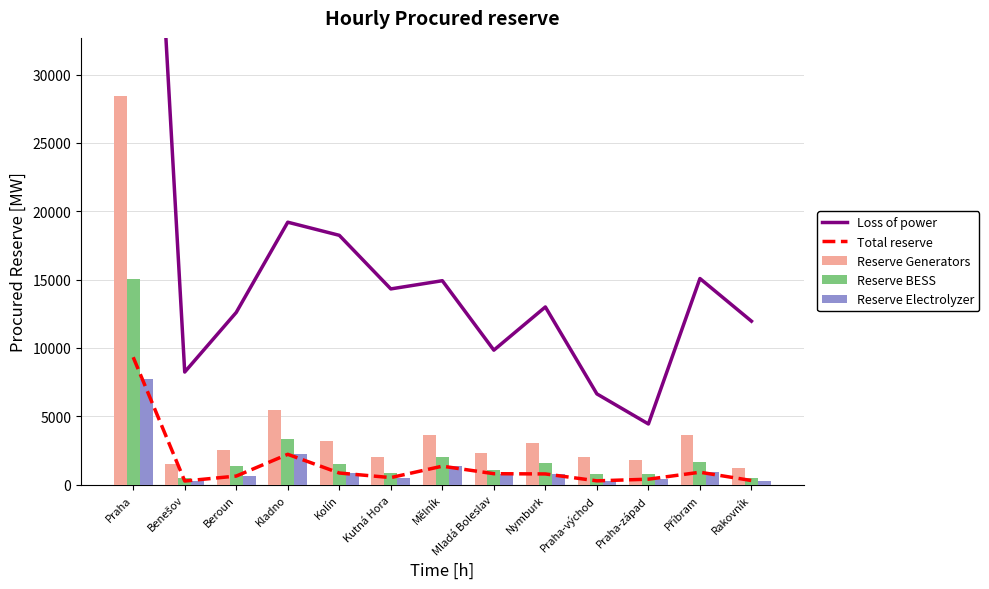

Is it true that Total reserve equals 465 at Benešov?

False